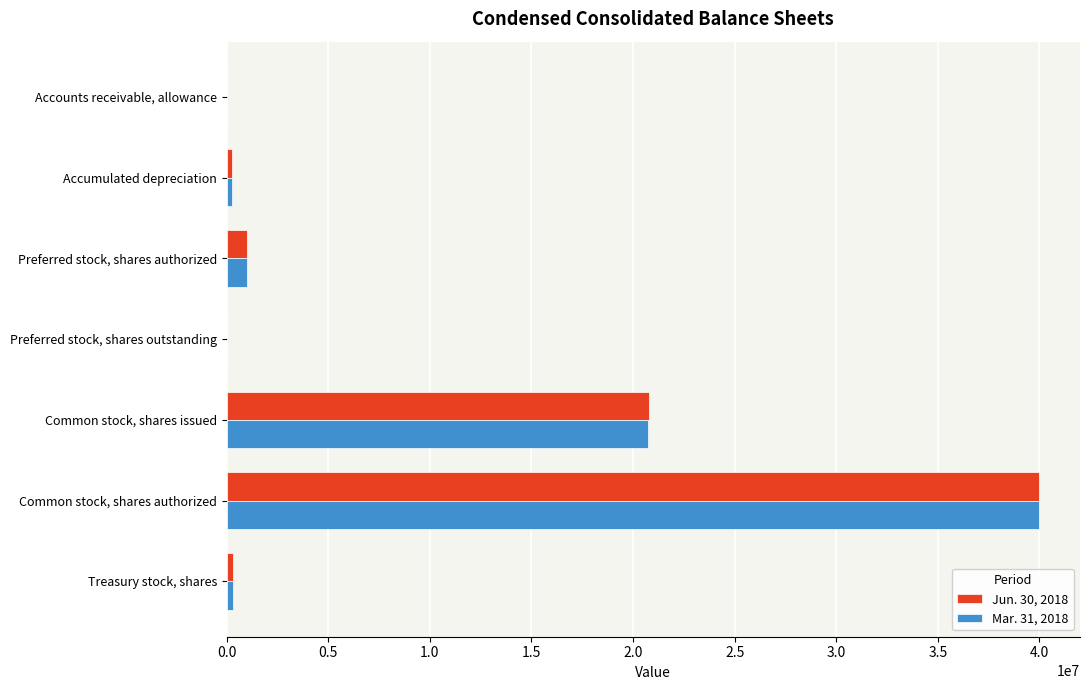

Which category has the highest value in the Jun. 30, 2018 series?

Common stock, shares authorized